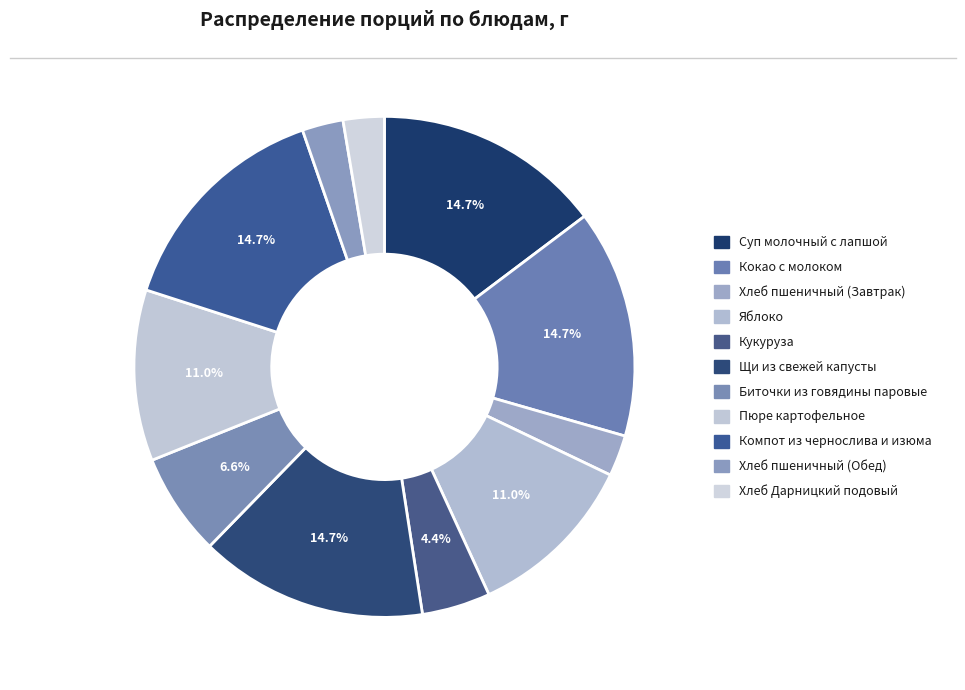

Between Кукуруза and Пюре картофельное, which is larger?

Пюре картофельное